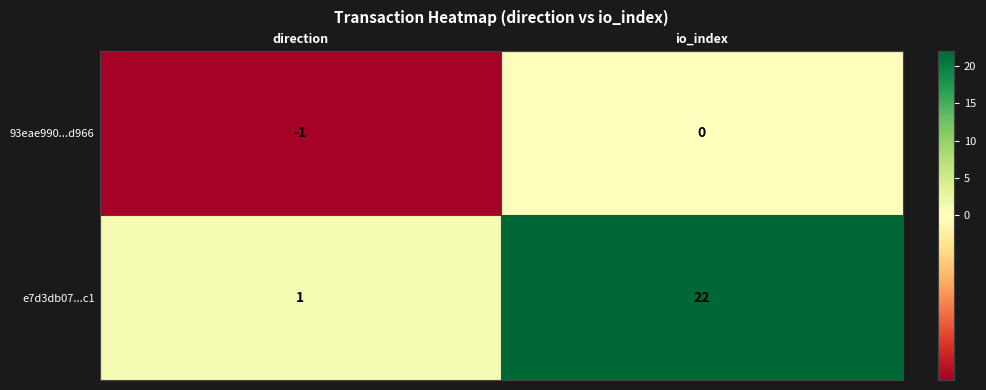

Which has a higher value, direction or io_index?

io_index